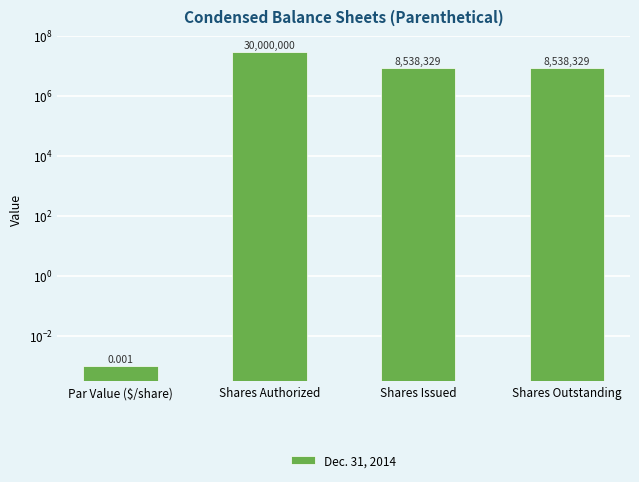

List the labels in order of value, largest first.

Shares Authorized, Shares Issued, Shares Outstanding, Par Value ($/share)